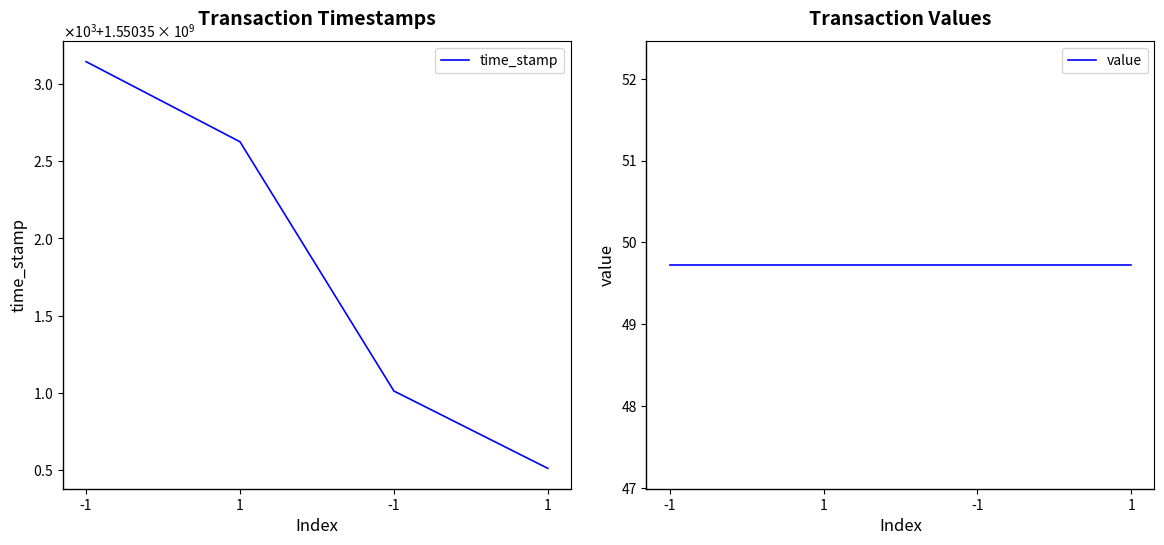

At how many categories does at least one series exceed 997184715?

4